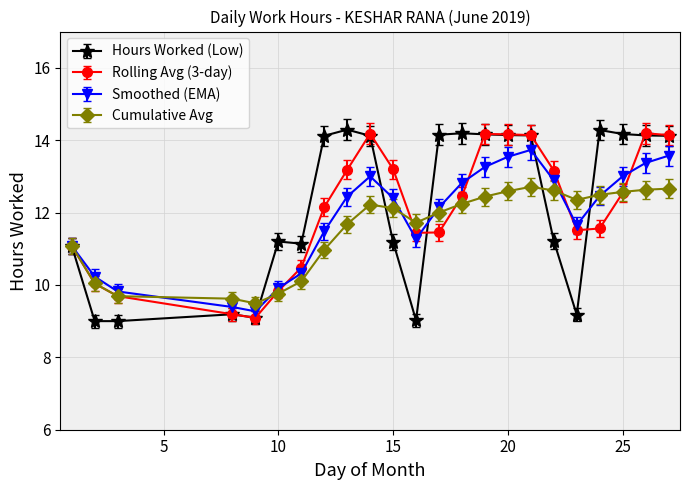

Which series has the widest spread of values?

Hours Worked (Low)